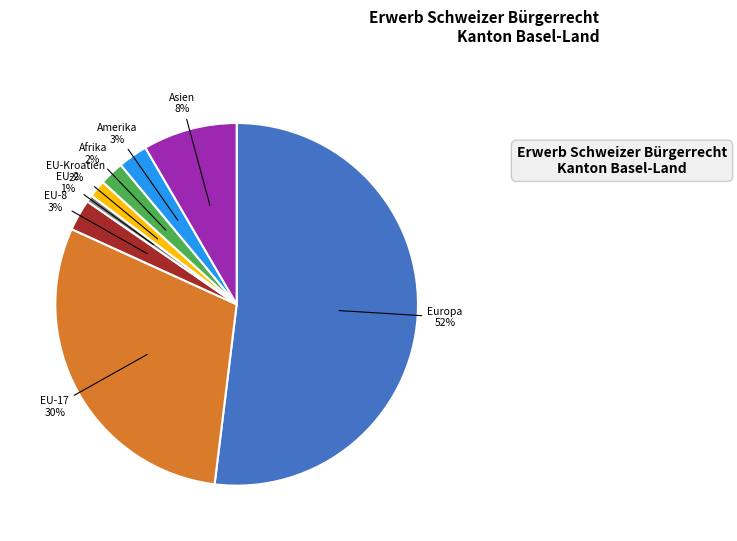

Count the number of slices in the pie.

8